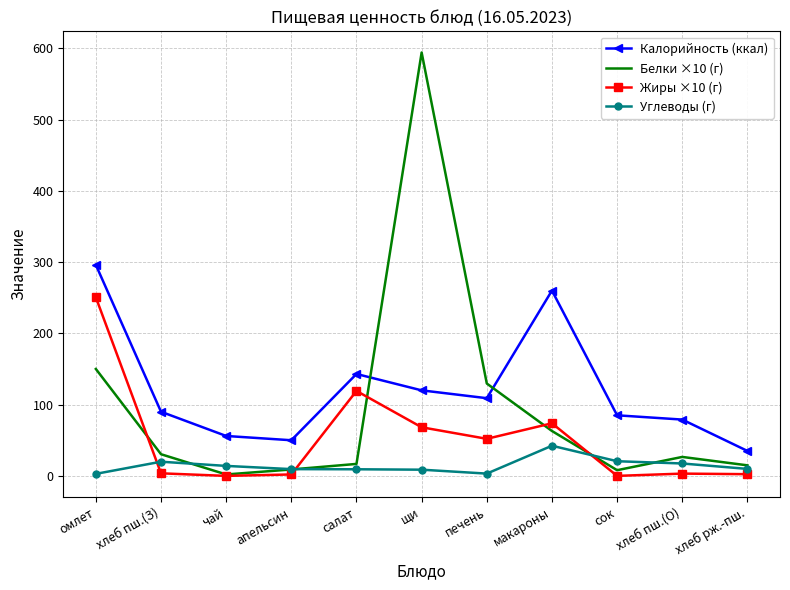

At which label does Белки ×10 (г) first exceed 26?

омлет